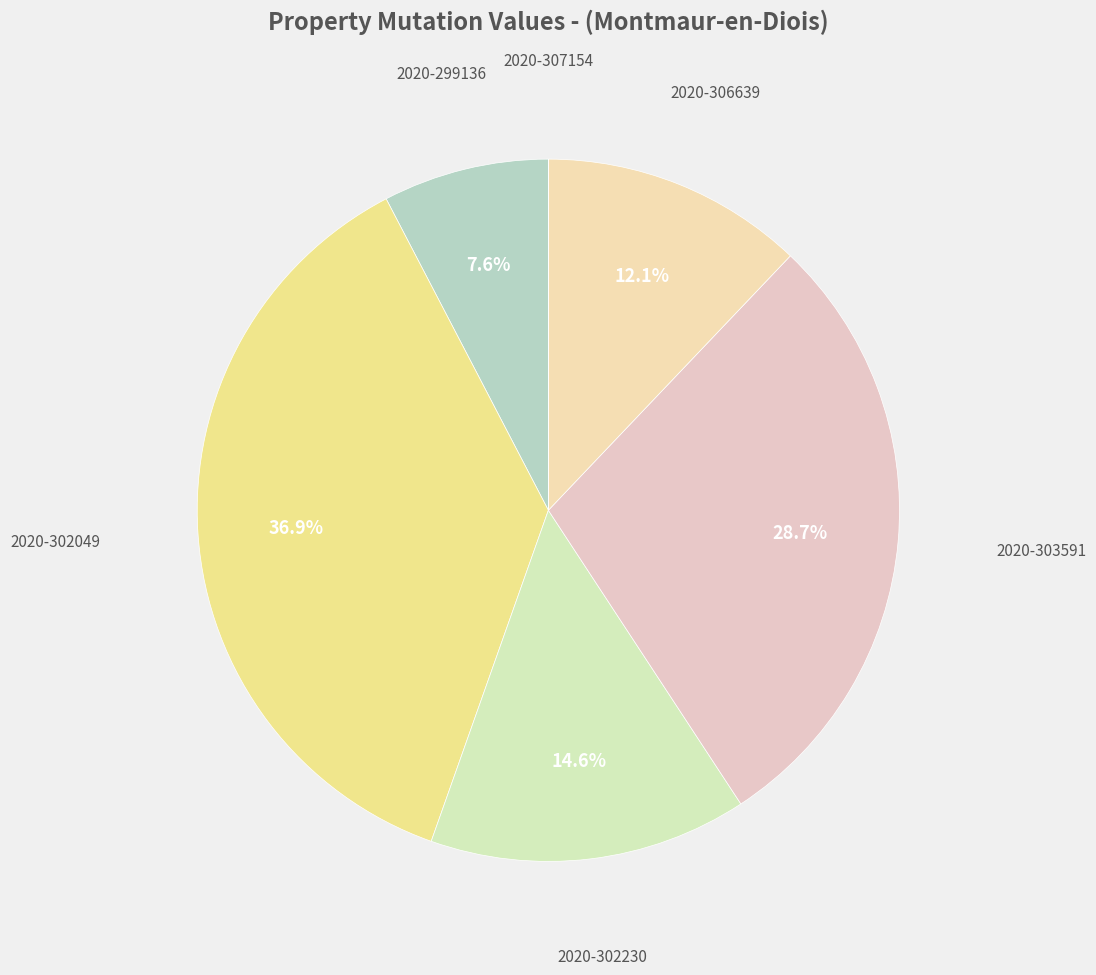

How many segments does this pie chart have?

6